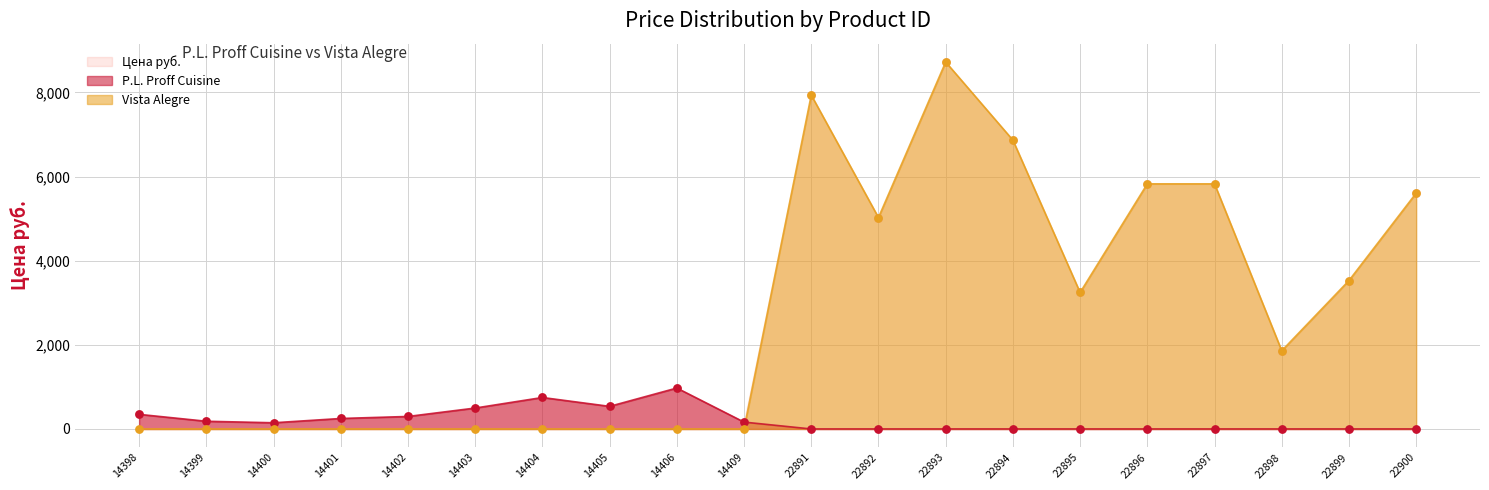

Which series contains the highest Y value?

Цена руб.